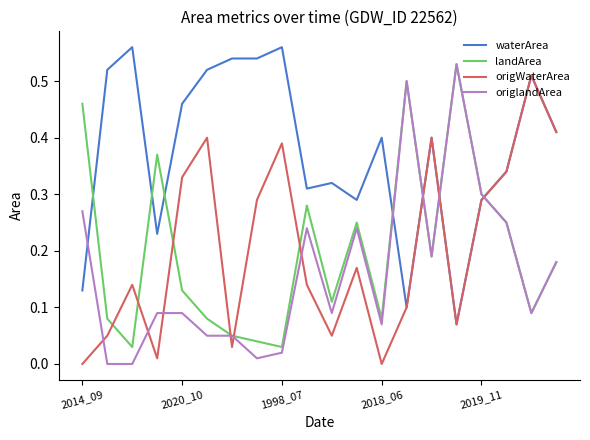

Does the chart have visible grid lines?

No